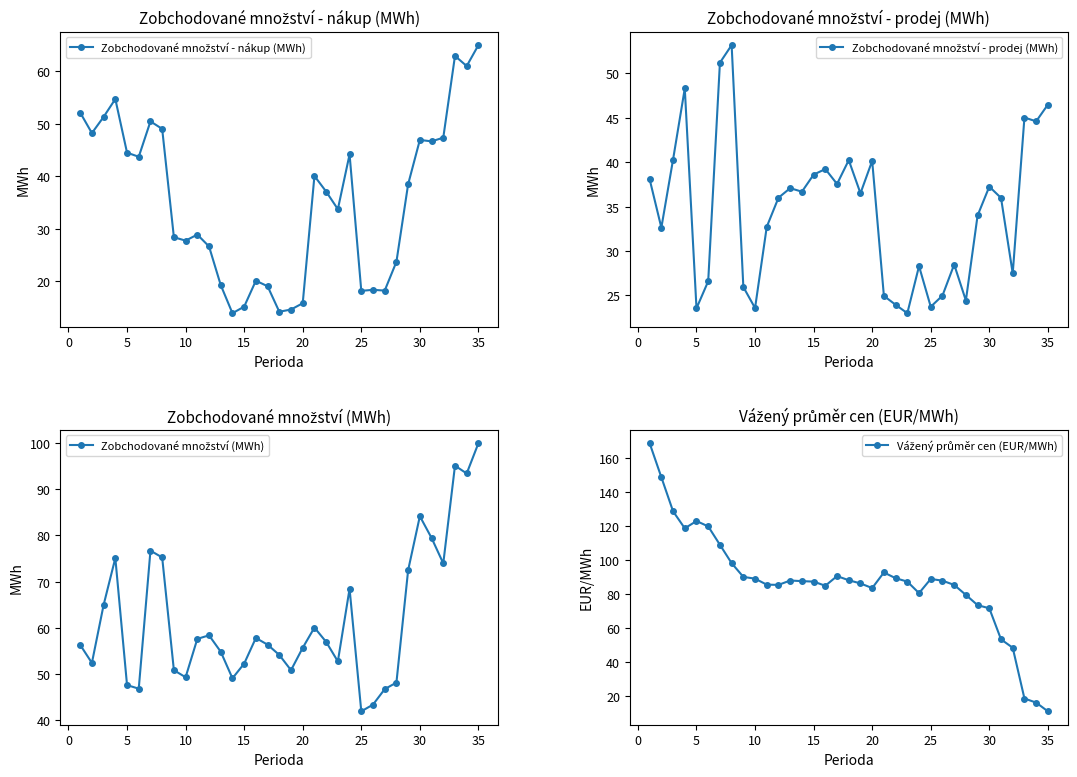

True or false: Zobchodované množství (MWh) has more than 2 points higher than both neighbors.

True